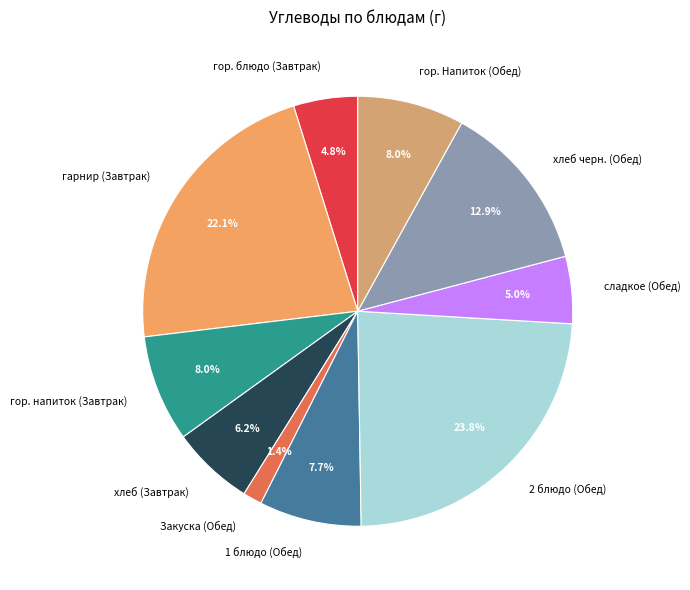

How much of the chart is everything except хлеб черн. (Обед)?

87.1%